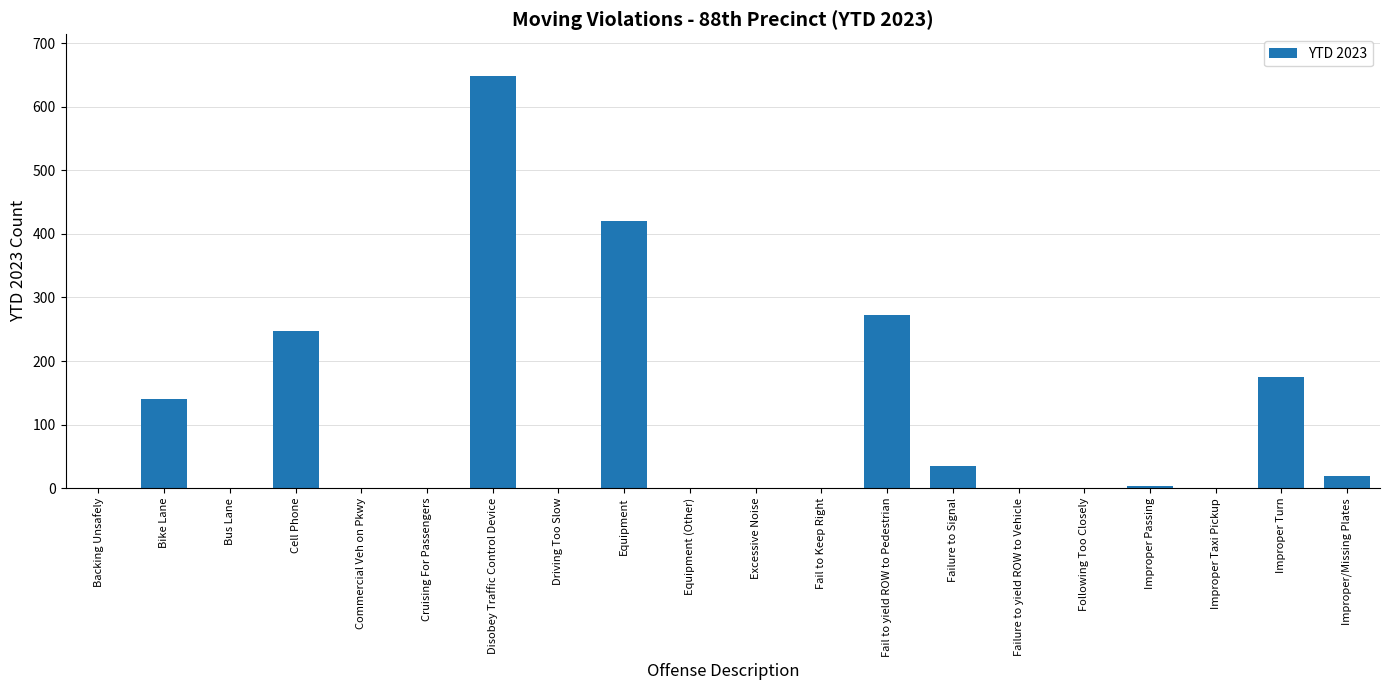

Are the bars horizontal?

No